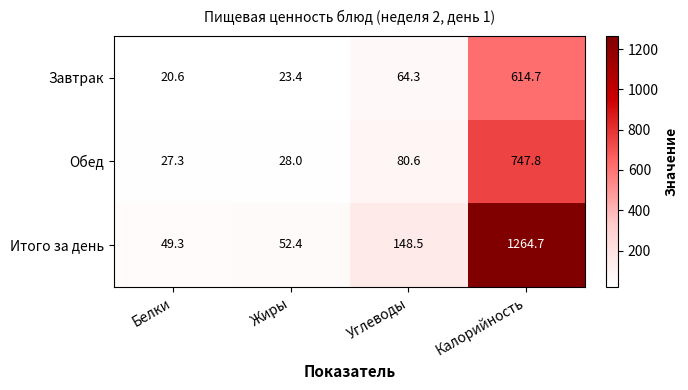

What is the difference between the highest and lowest values at Углеводы?

84.2